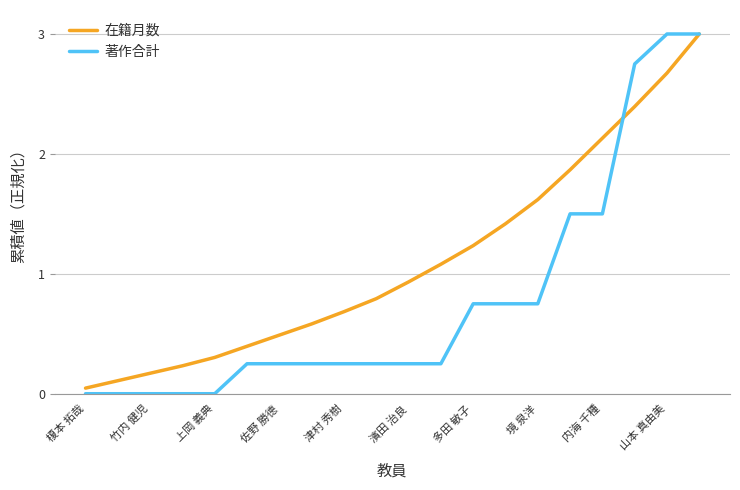

List the series in order of their overall mean, lowest first.

著作合計, 在籍月数